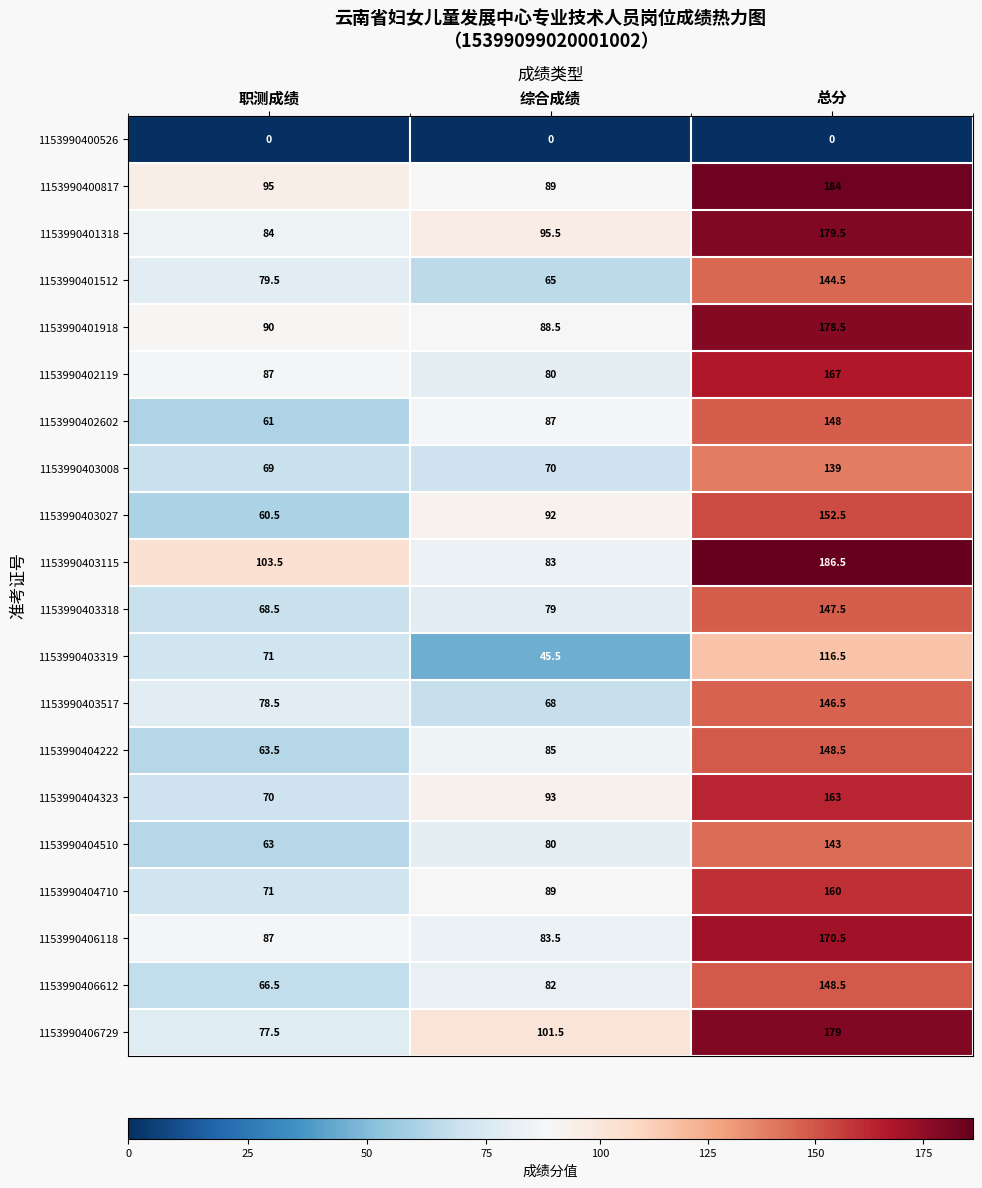

Which series has the widest spread of values?

1153990403115